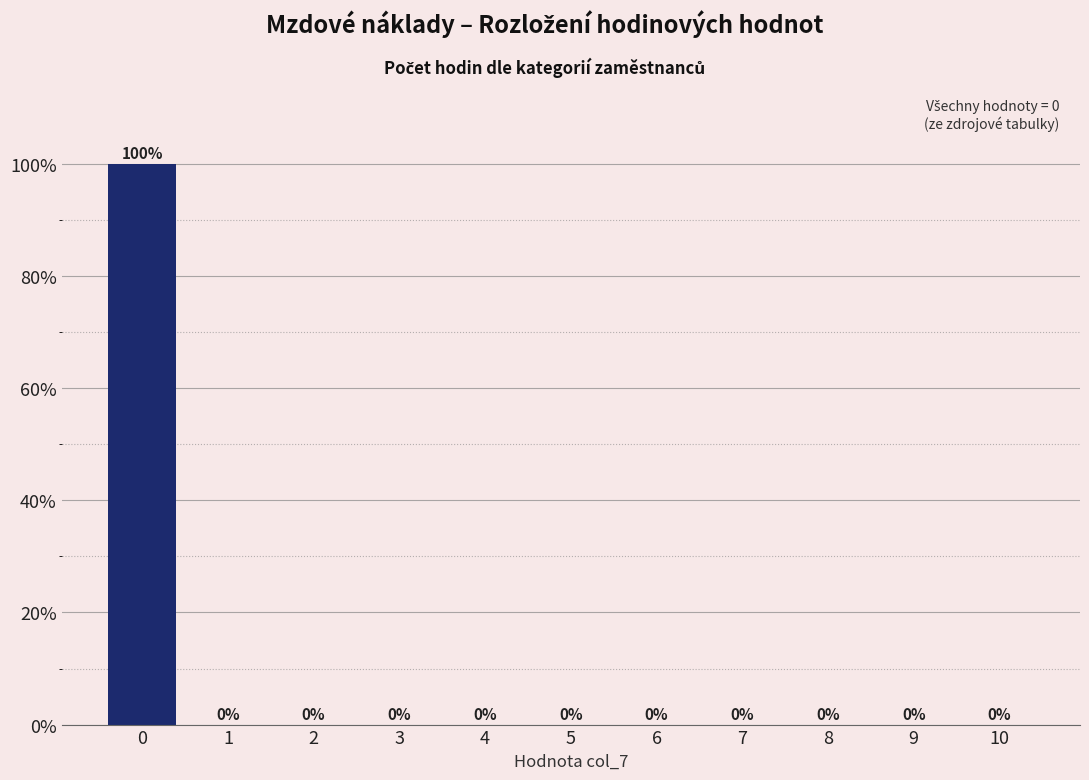

Reading right to left, what are all the values shown in this chart?

10=0	9=0	8=0	7=0	6=0	5=0	4=0	3=0	2=0	1=0	0=100